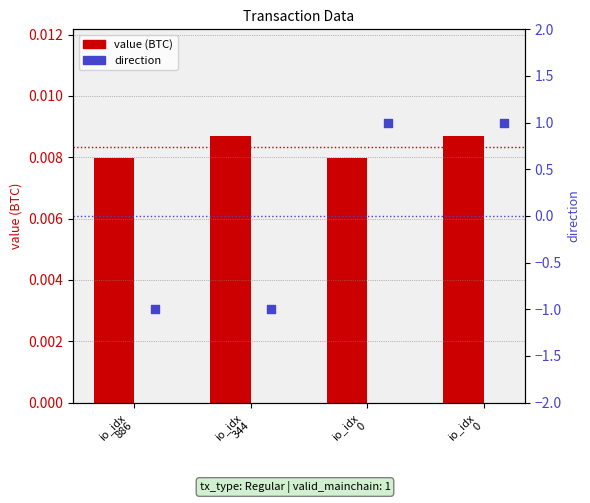

Which series has the largest total across all categories?

value (BTC)